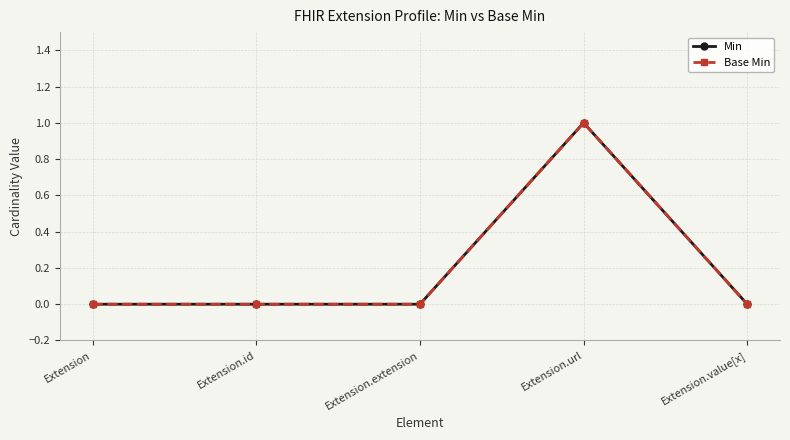

Which series has the largest total across all categories?

Min